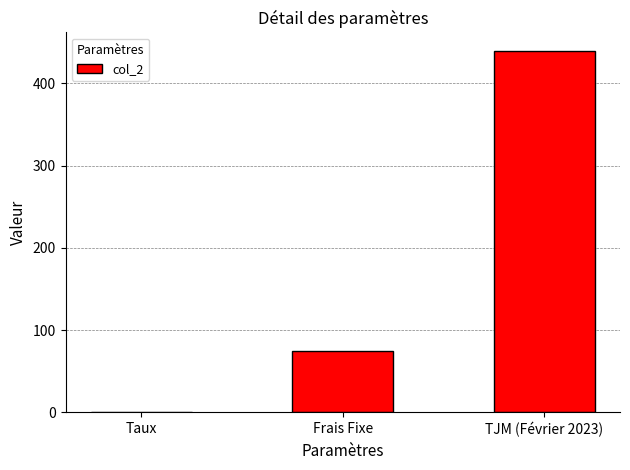

Reading left to right, list all the values displayed in this chart.

Taux=0.1	Frais Fixe=75.0	TJM (Février 2023)=440.0